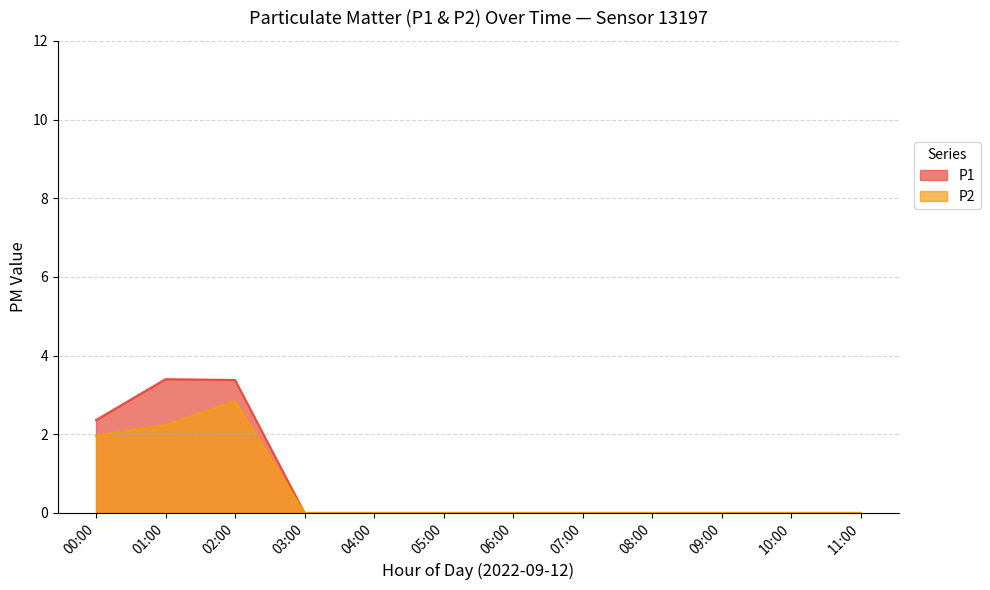

At how many categories does at least one series exceed 2?

3